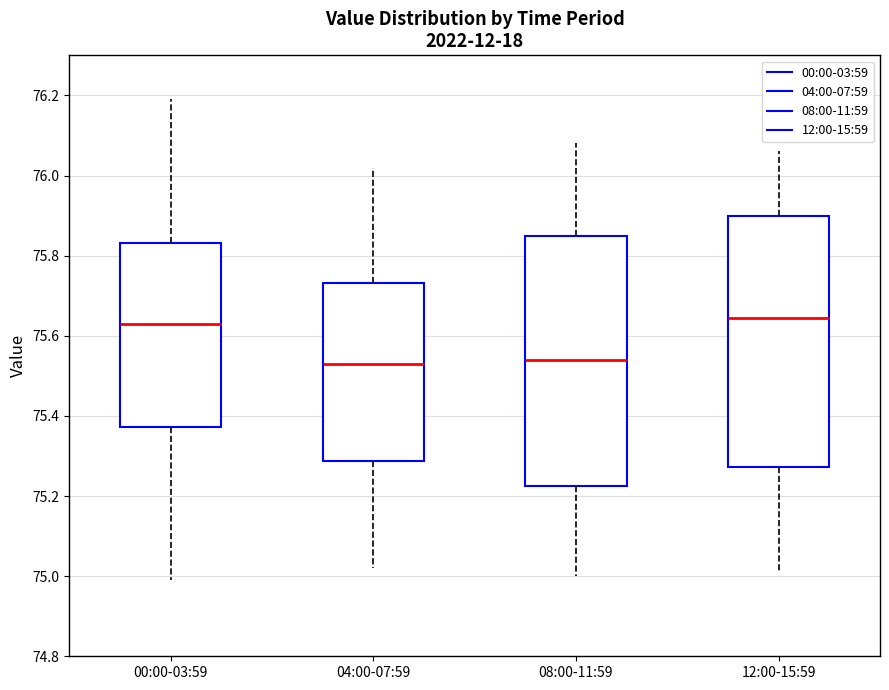

Reading left to right, read every box against the y-axis: the position of its median line, the range the box covers, and the ends of its whiskers. The values are not printed on the chart, so give them approximately, as read against the axis.

00:00-03:59: median 75.64, box 75.38 to 75.84, whiskers 75.00 to 76.20
04:00-07:59: median 75.54, box 75.28 to 75.74, whiskers 75.02 to 76.02
08:00-11:59: median 75.54, box 75.22 to 75.86, whiskers 75.00 to 76.08
12:00-15:59: median 75.64, box 75.28 to 75.90, whiskers 75.02 to 76.06